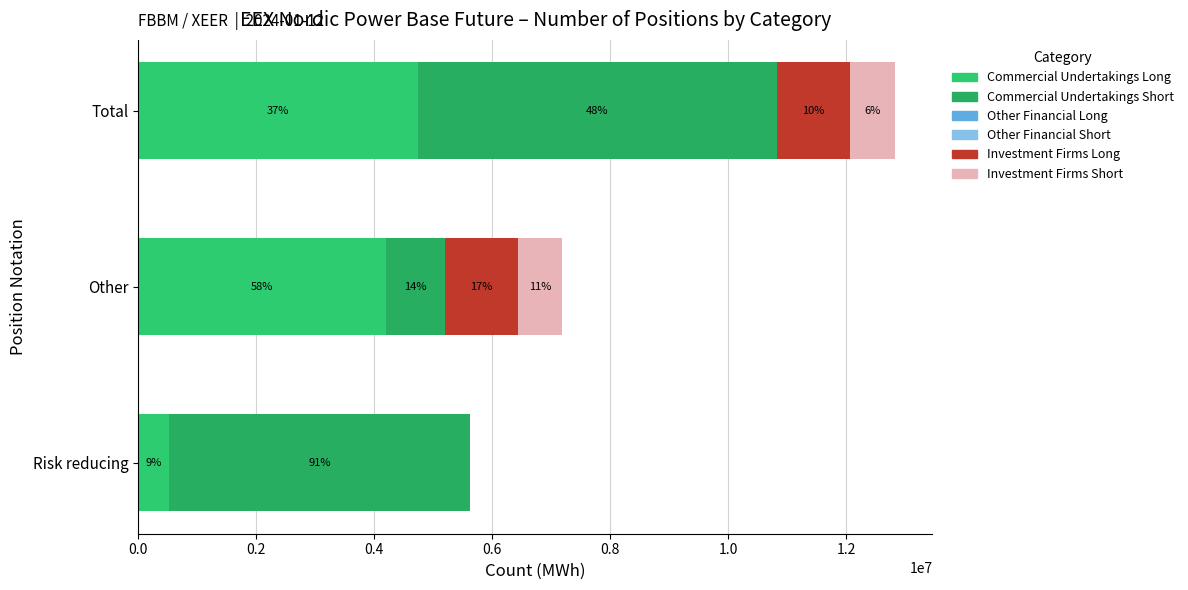

What is the difference between the second highest and minimum values in the Commercial Undertakings Short series?

4098982.0